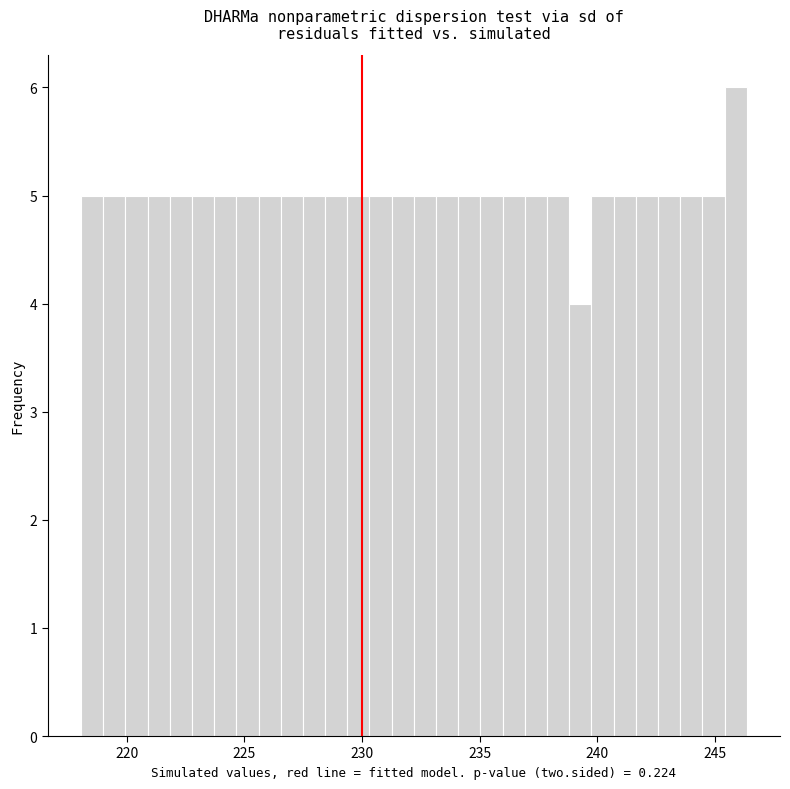

Read against the x-axis, roughly where is the centre of the tallest bar?

246.0